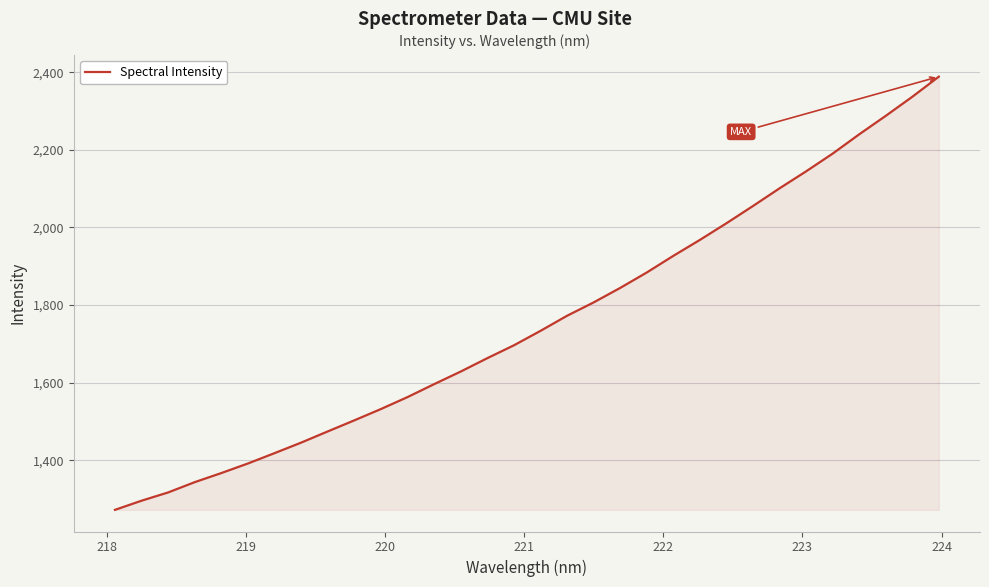

True or false: the data has more than 2 interior local peaks.

False